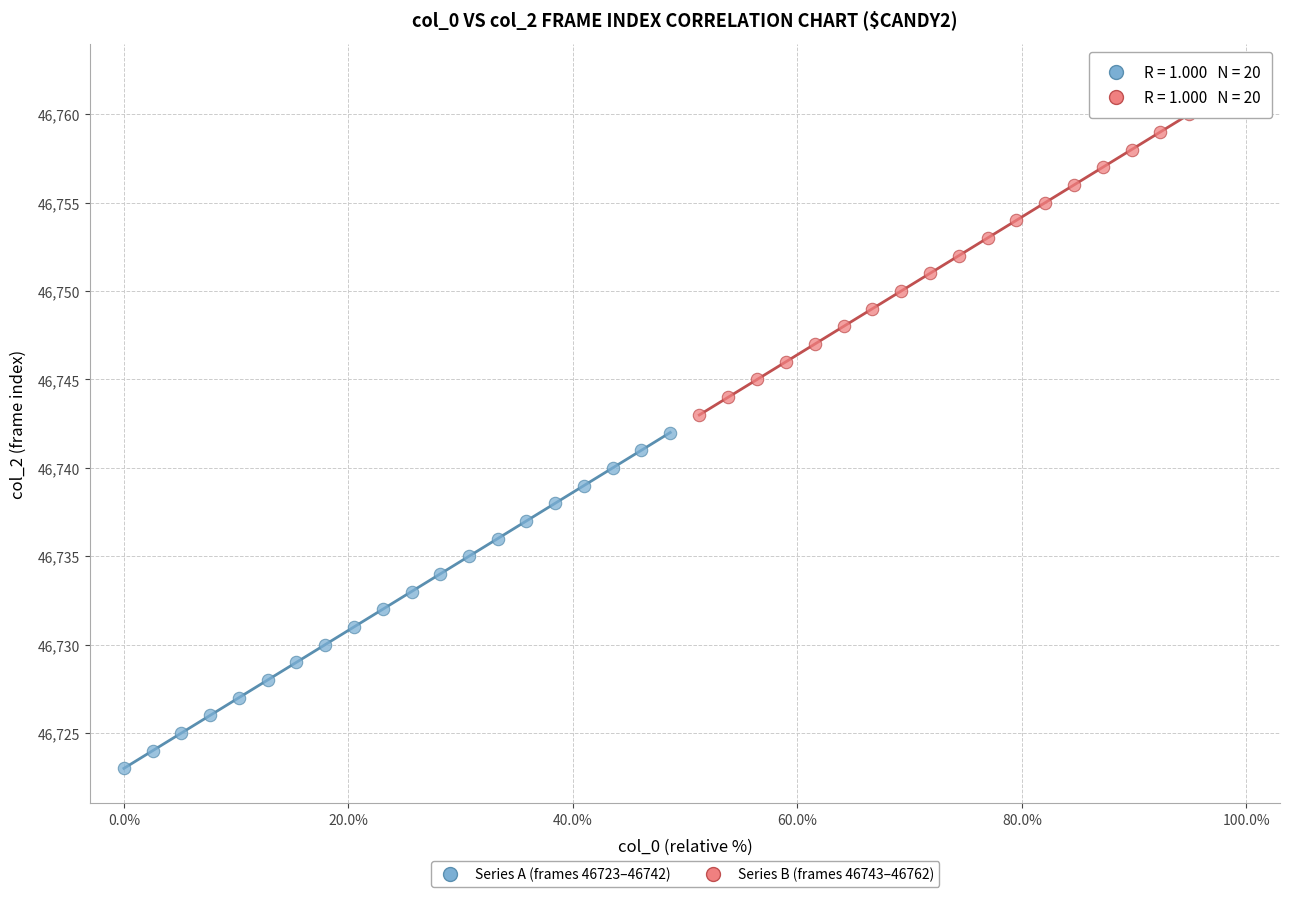

Which series contains the lowest Y value?

Series A (frames 46723–46742)